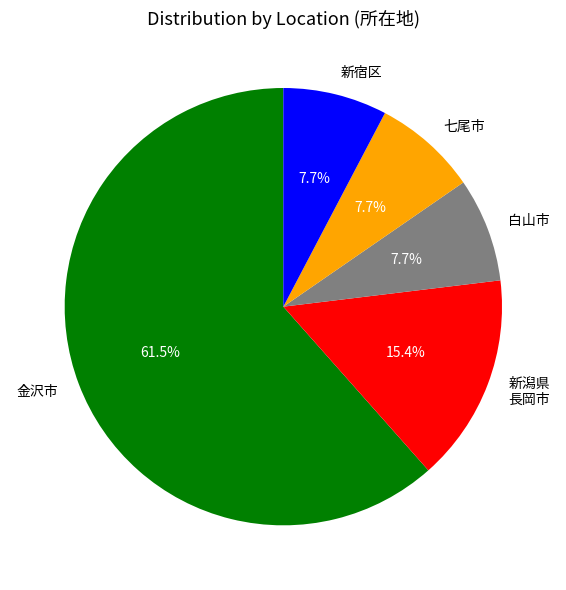

Between 新宿区 and 新潟県 長岡市, which is larger?

新潟県 長岡市